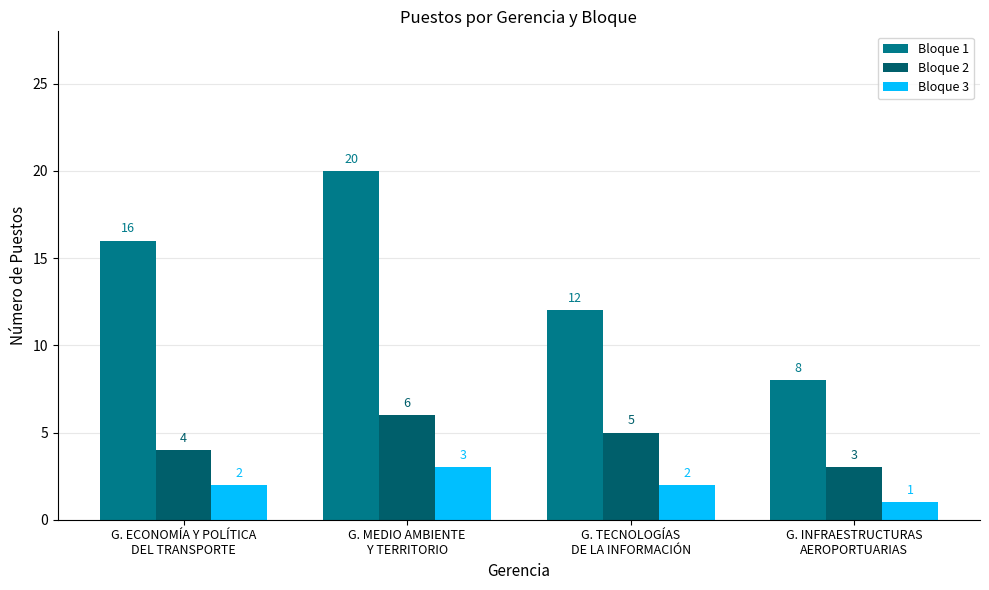

What is the difference between the second highest and second lowest values in the Bloque 1 series?

4